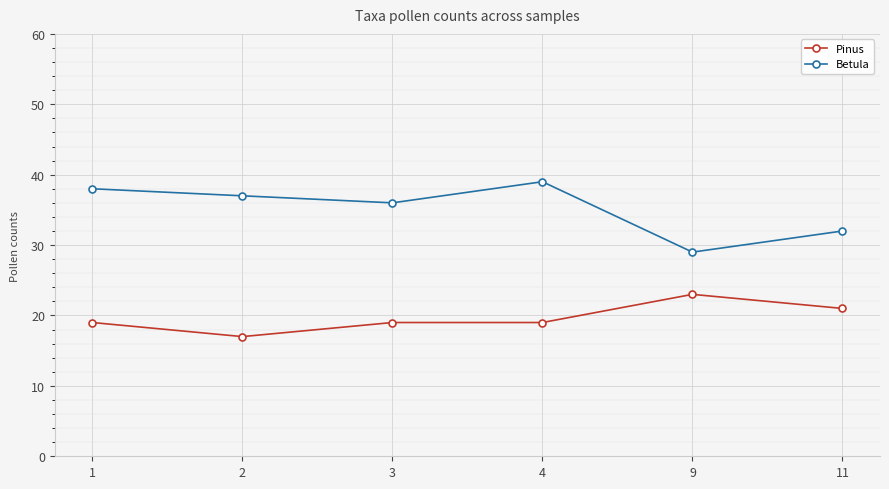

Does the chart display data point markers on the line(s)?

Yes